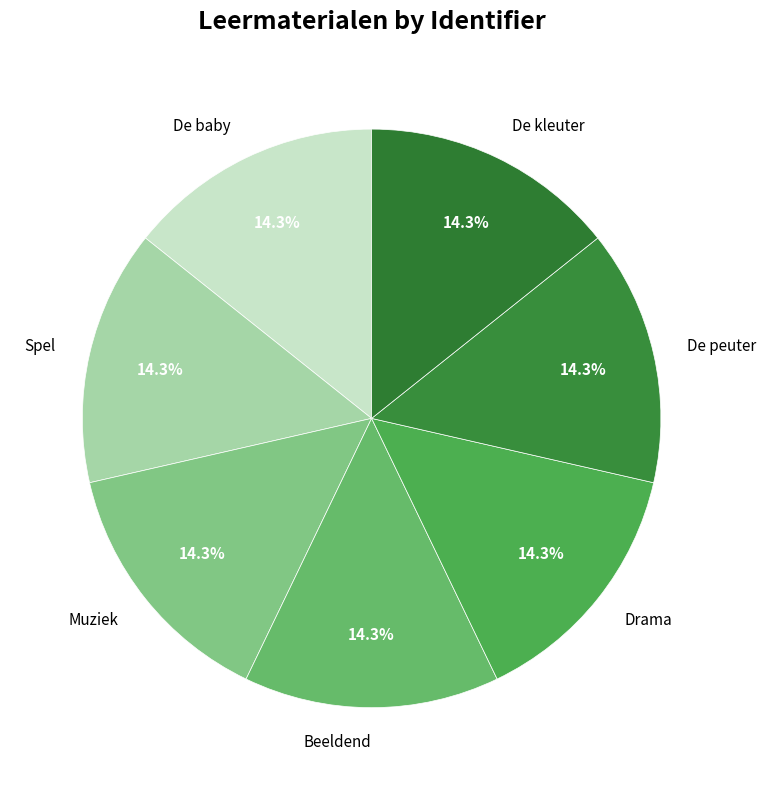

To the nearest percent, what is the average slice percentage?

14%